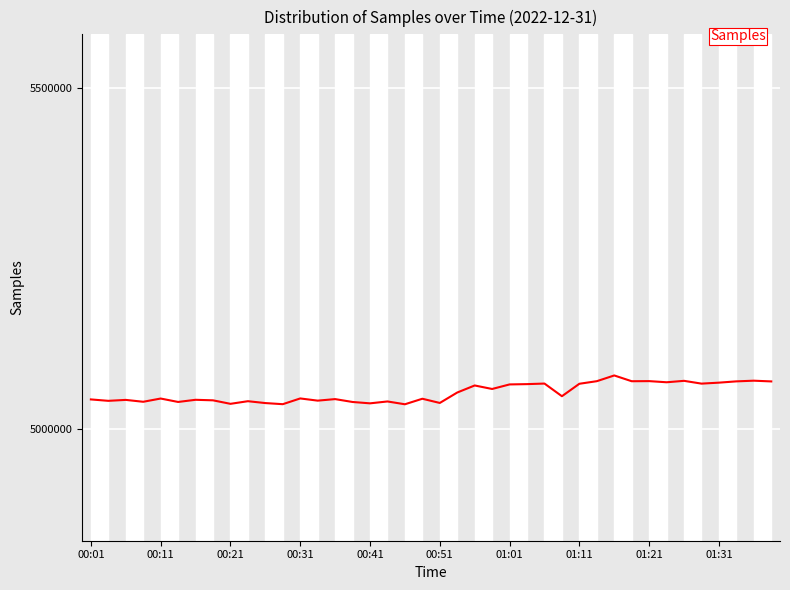

What is the greatest value displayed?

5079134